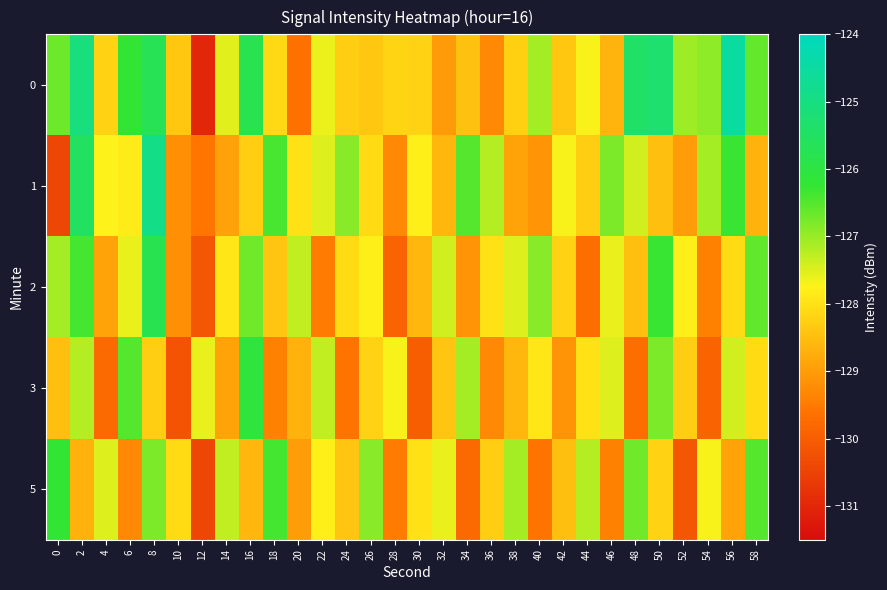

What is the total value across all series at 22?

-639.7